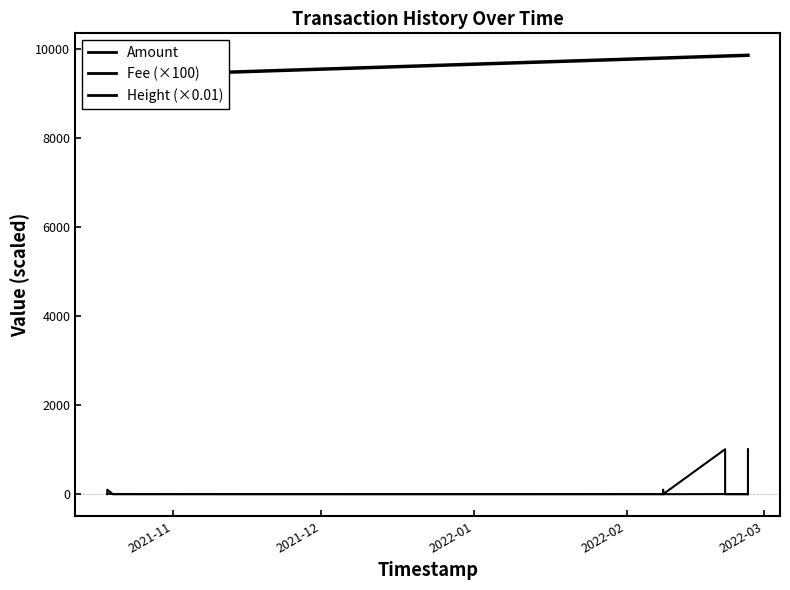

Is it true that Height (×0.01) equals 16251.0 at 2021-12?

False